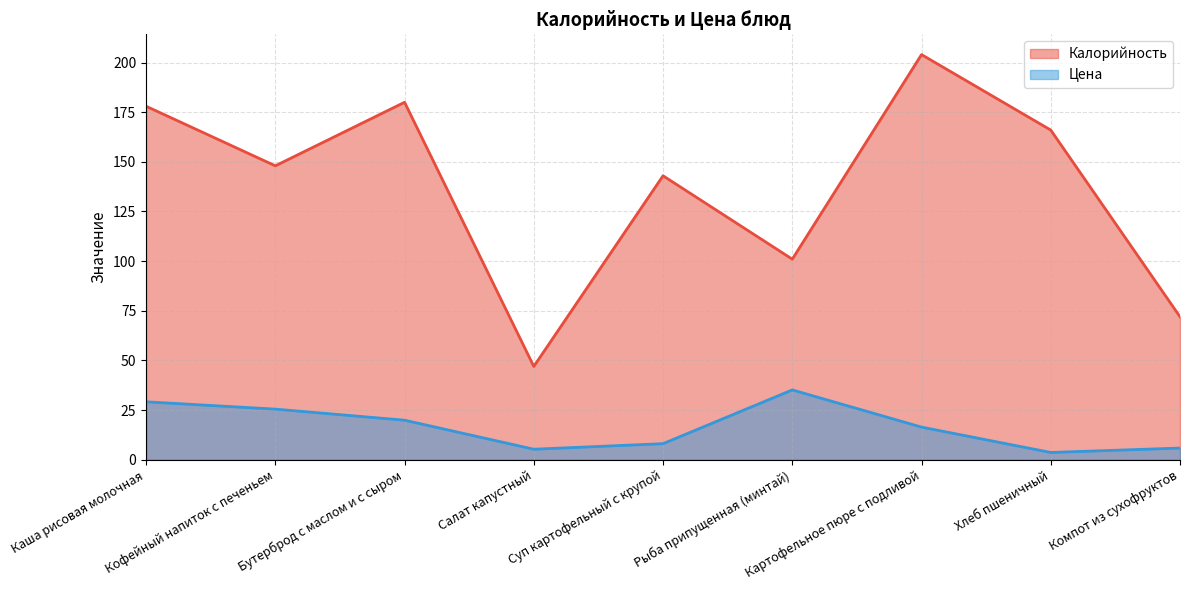

Is the value of Цена at Картофельное пюре с подливой greater than the value of Калорийность at Компот из сухофруктов?

No